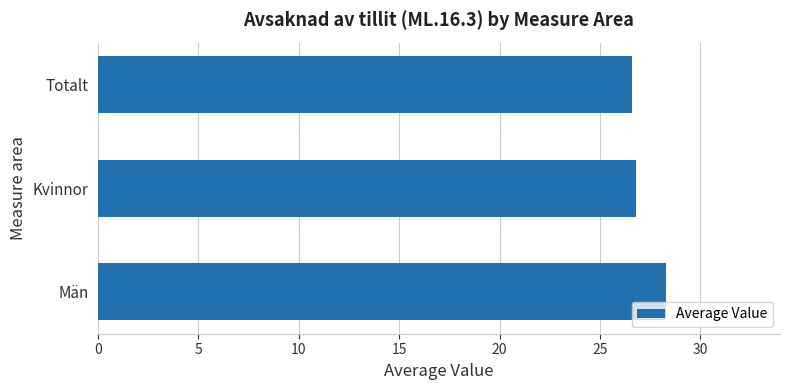

What is the change in value from Män to Kvinnor?

-1.5